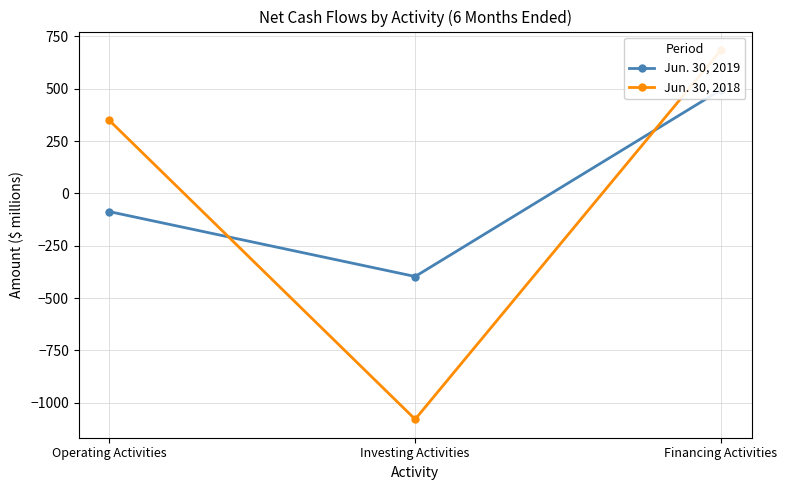

List the series in order of their overall mean, lowest first.

Jun. 30, 2018, Jun. 30, 2019